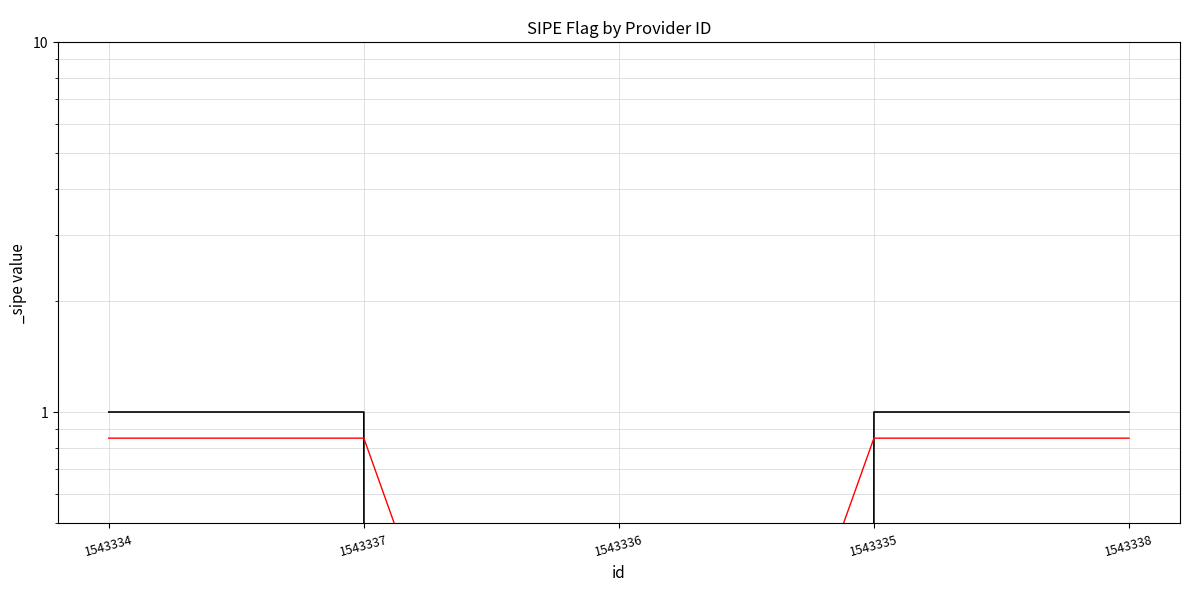

True or false: there are more than 1 points higher than both neighbors.

False